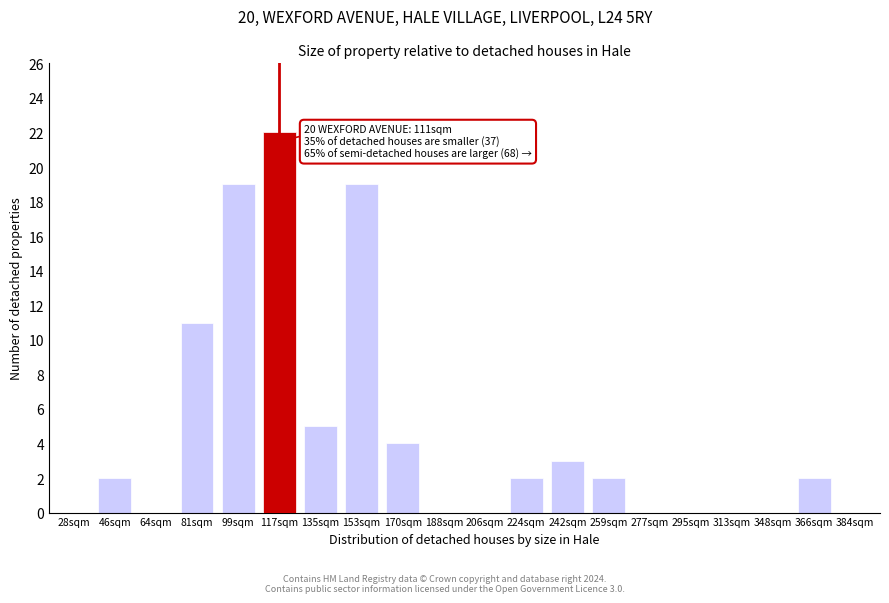

Reading left to right, extract all data points from this chart.

28sqm=0	46sqm=2	64sqm=0	81sqm=11	99sqm=19	117sqm=22	135sqm=5	153sqm=19	170sqm=4	188sqm=0	206sqm=0	224sqm=2	242sqm=3	259sqm=2	277sqm=0	295sqm=0	313sqm=0	348sqm=0	366sqm=2	384sqm=0